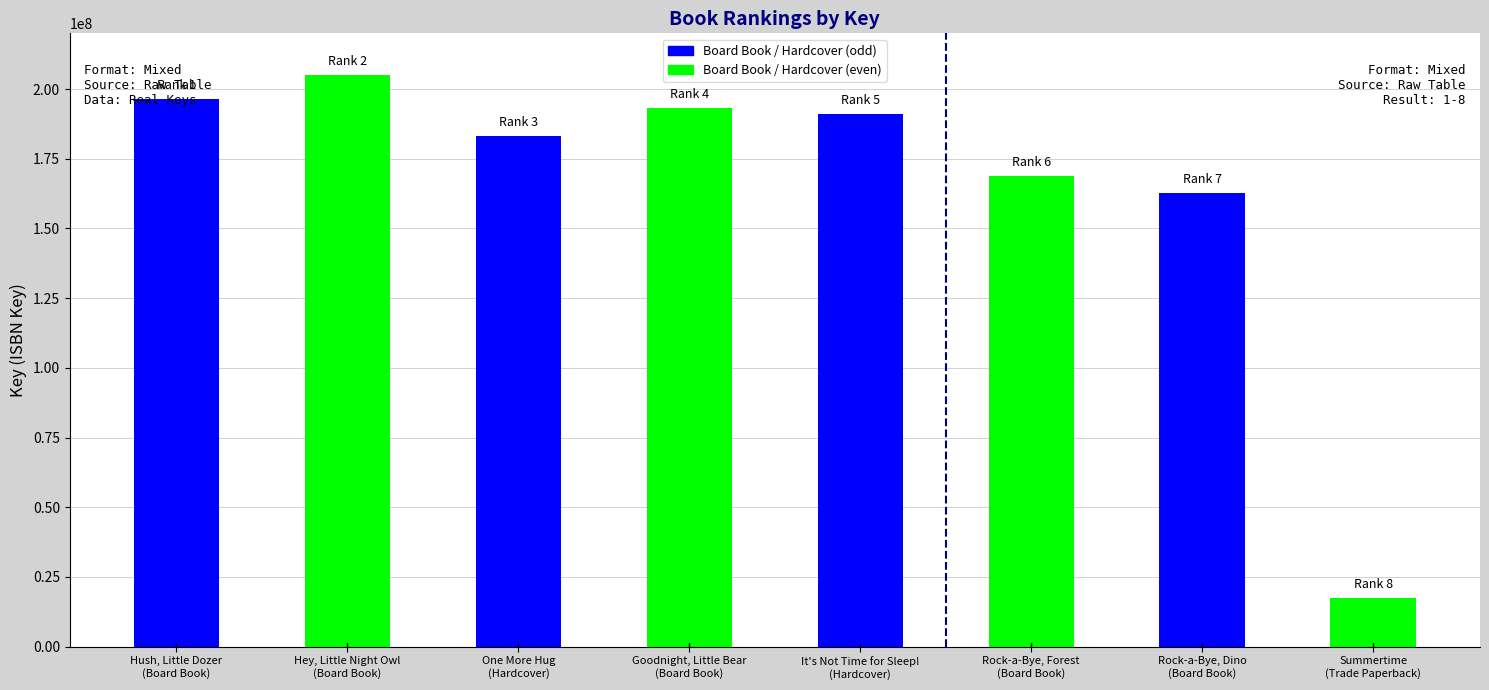

What is the label of the 4th bar from the right?

It's Not Time for Sleep!
(Hardcover)